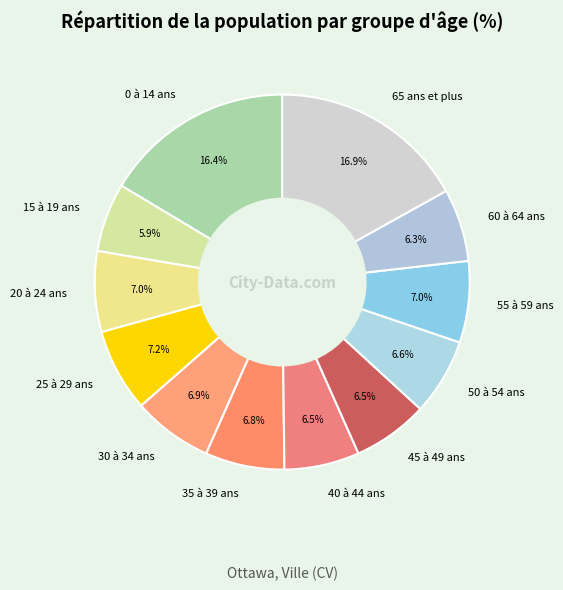

To the nearest percent, what is the average slice percentage?

8%